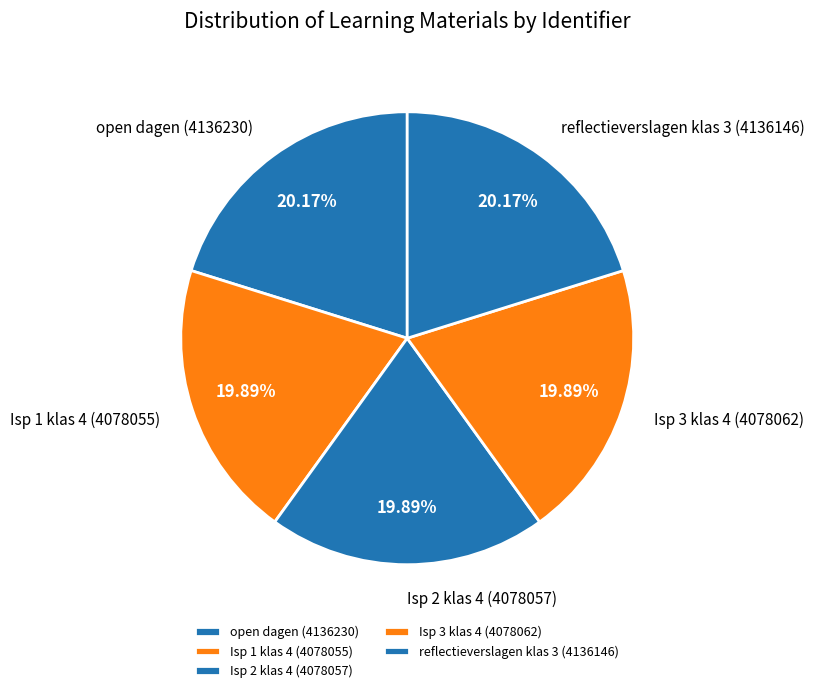

Do reflectieverslagen klas 3 and Isp 3 klas 4 together represent more than half of the pie?

No